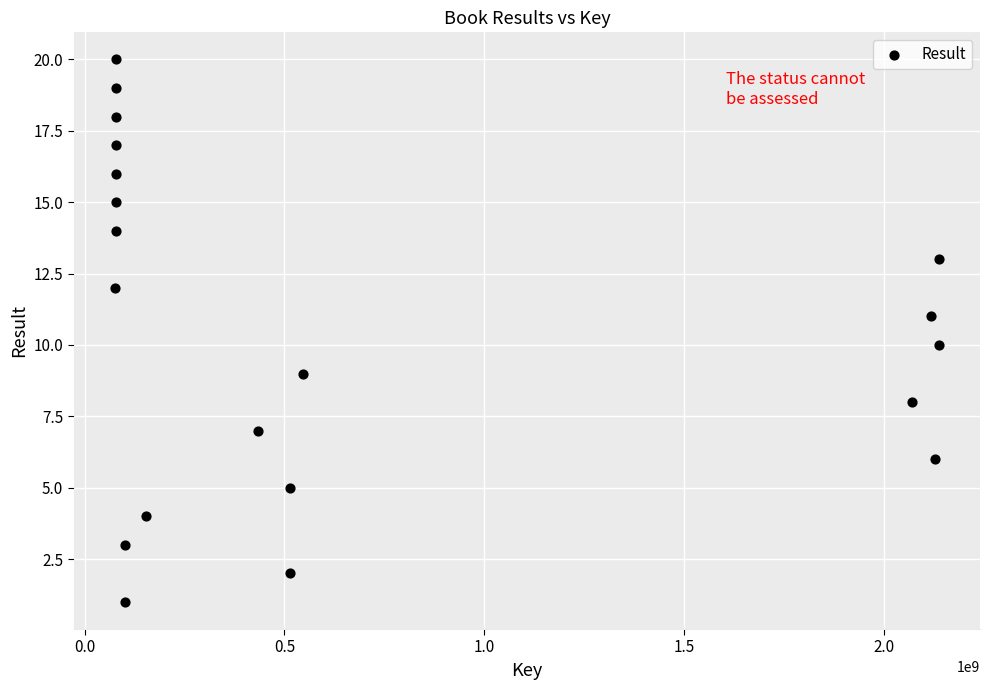

What is the range of Y values (max minus min)?

19